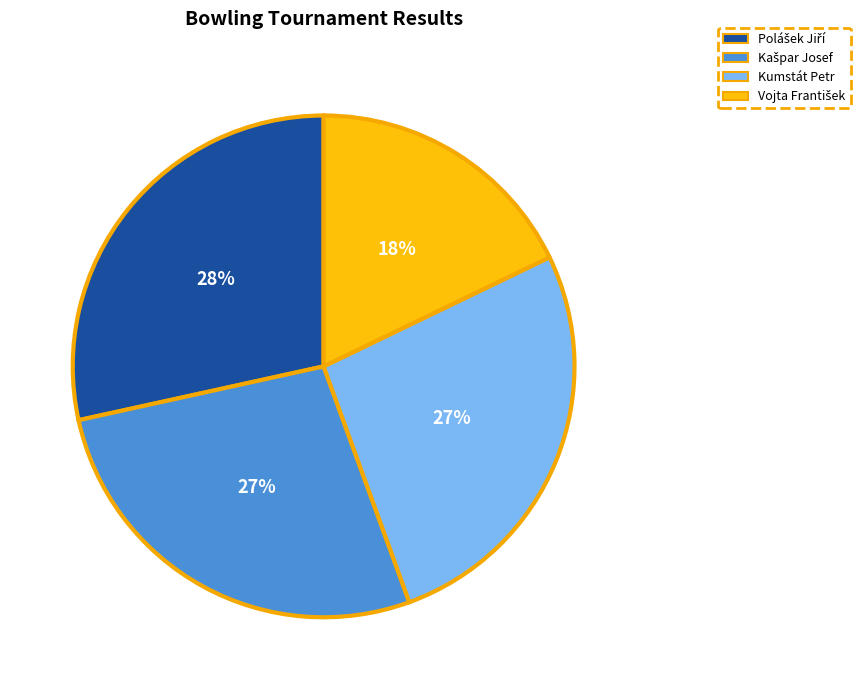

True or false: Kumstát Petr accounts for 16% of the total.

False